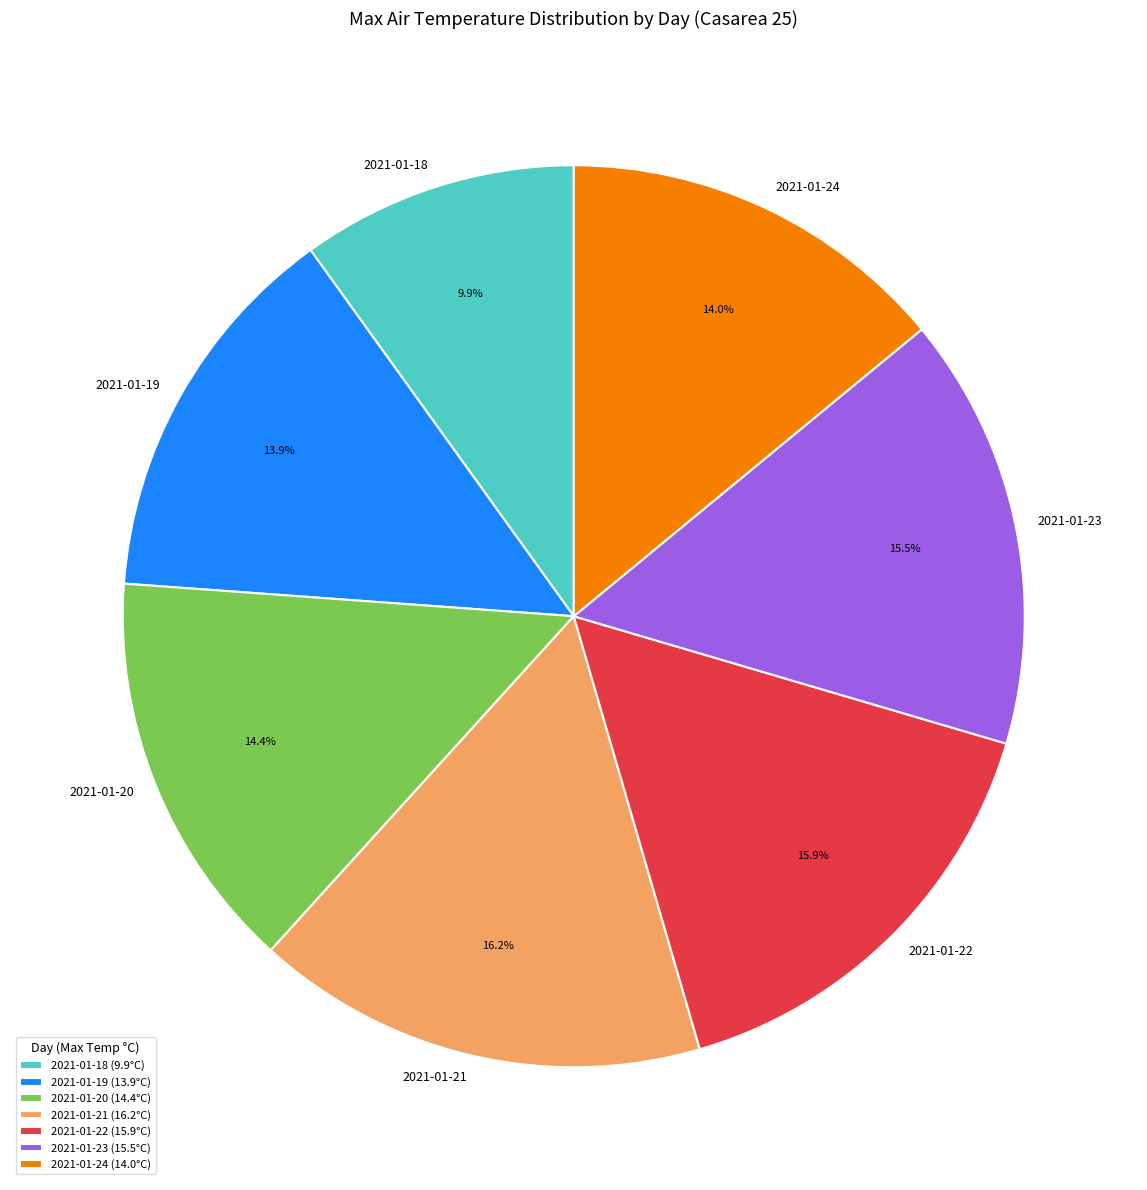

To the nearest percent, what portion does 2021-01-20 represent?

14%